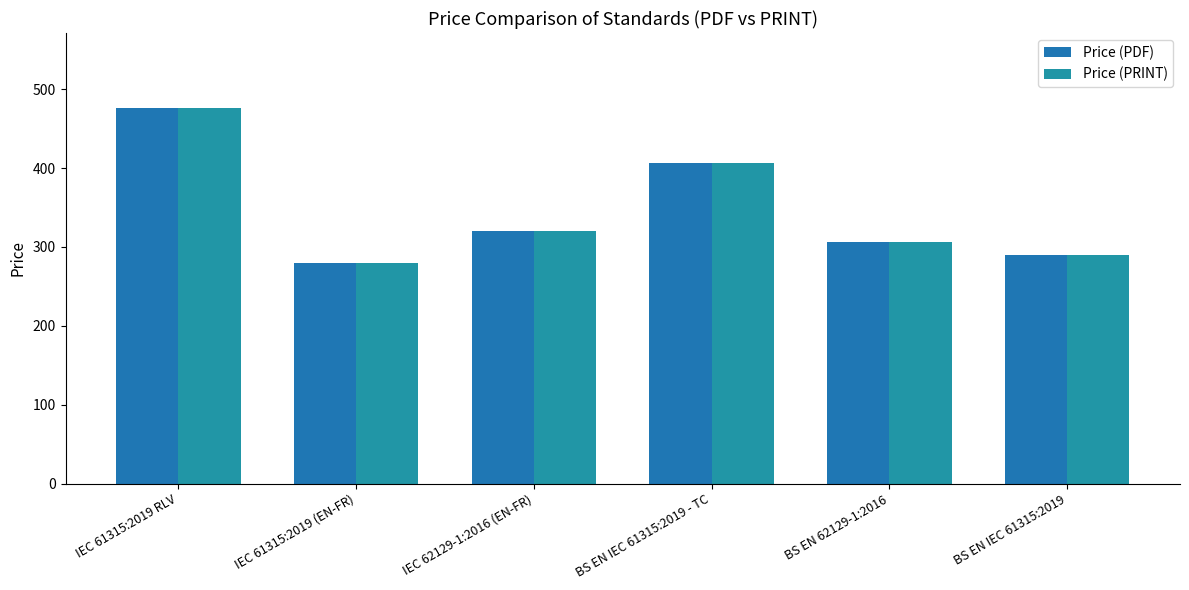

What are all the series names shown in the legend?

Price (PDF), Price (PRINT)